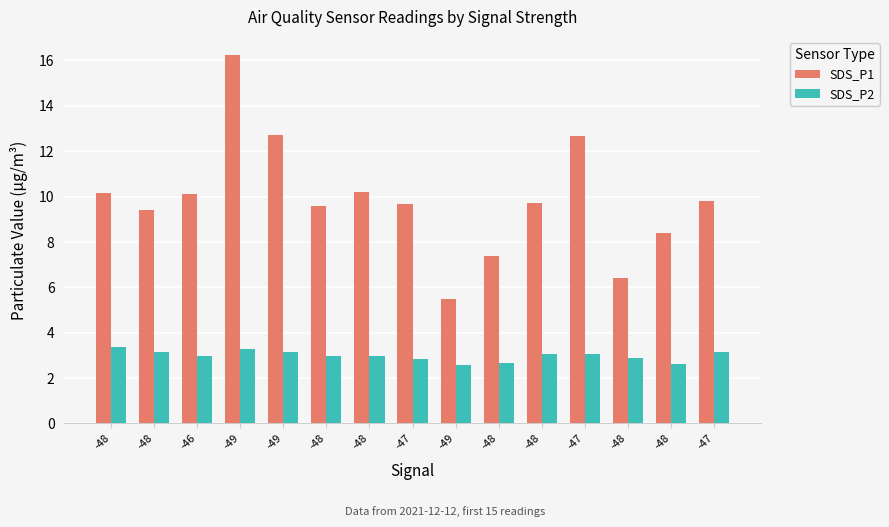

Which series has the widest spread of values?

SDS_P1